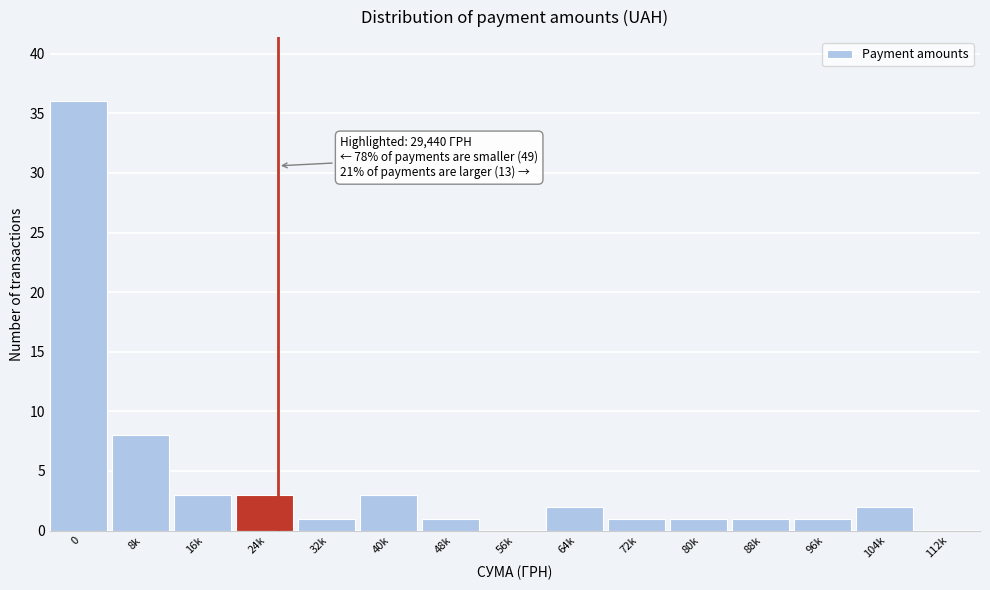

Reading left to right, list all the values displayed in this chart.

0=36	8k=8	16k=3	24k=3	32k=1	40k=3	48k=1	56k=0	64k=2	72k=1	80k=1	88k=1	96k=1	104k=2	112k=0